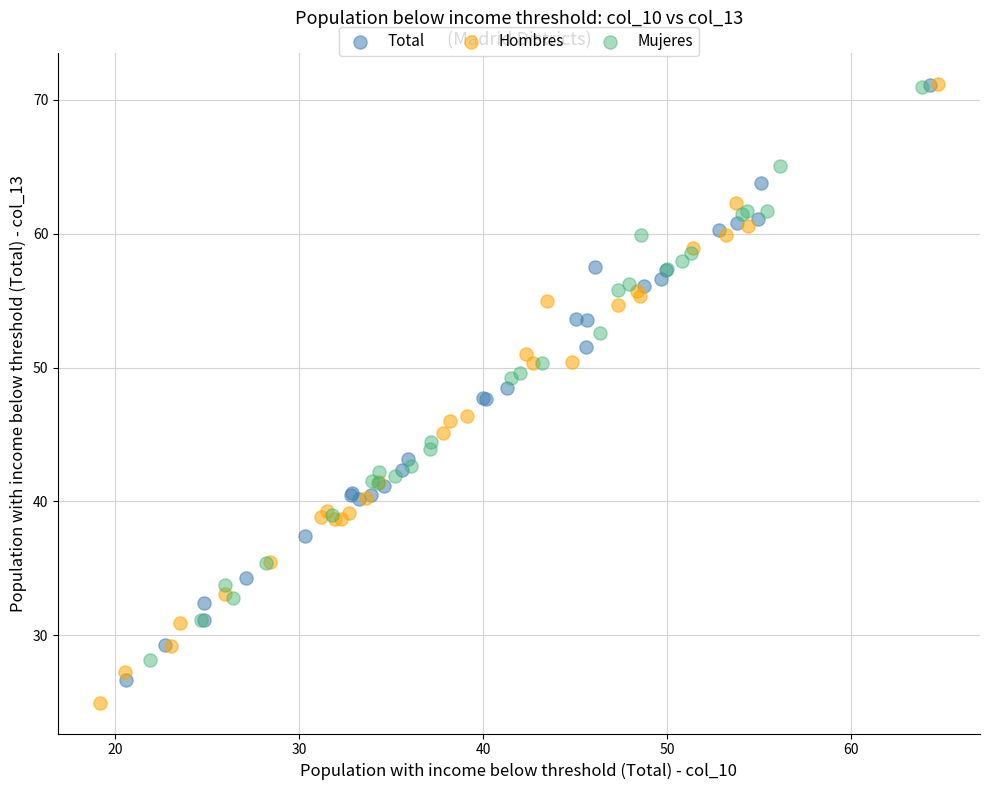

Which series reaches the minimum Y coordinate?

Hombres